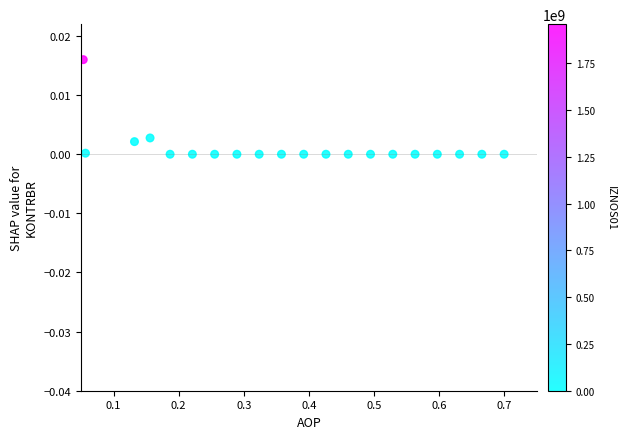

What is the range of X values (max minus min)?

0.6